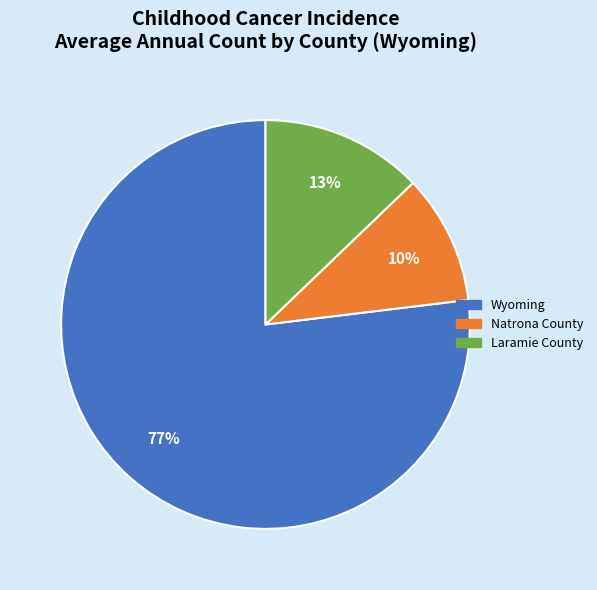

Does Laramie County represent more than half of the total?

No